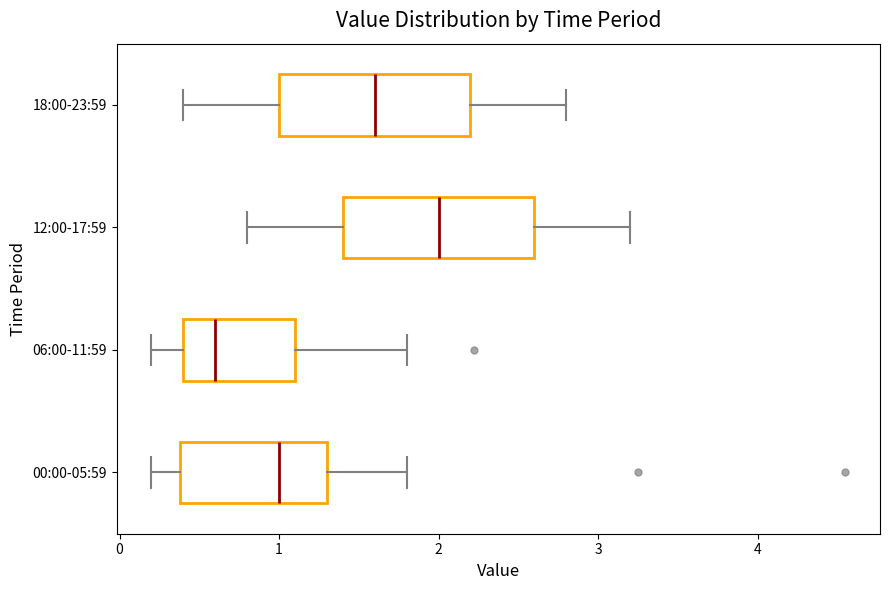

Where does the left whisker of the box for 18:00-23:59 end on the x-axis? The values are not printed on the chart, so give them approximately, as read against the axis.

0.4